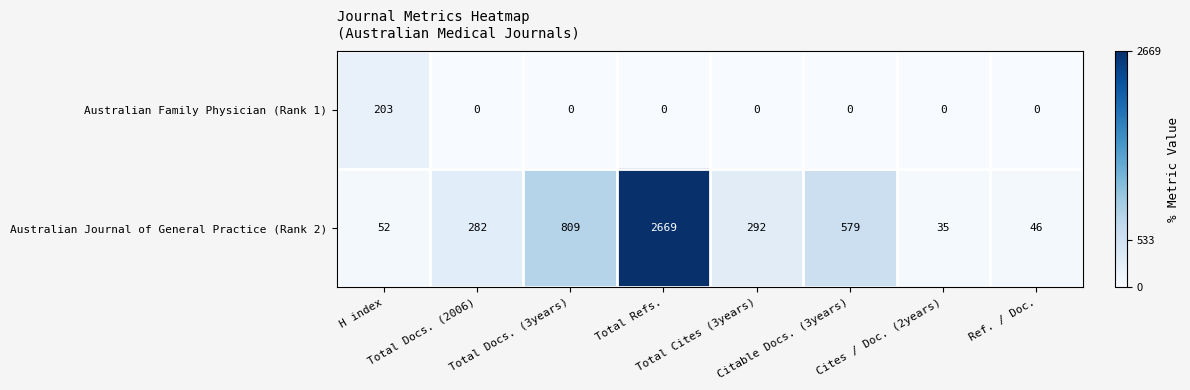

List the series in order of their overall mean, lowest first.

Australian Family Physician (Rank 1), Australian Journal of General Practice (Rank 2)